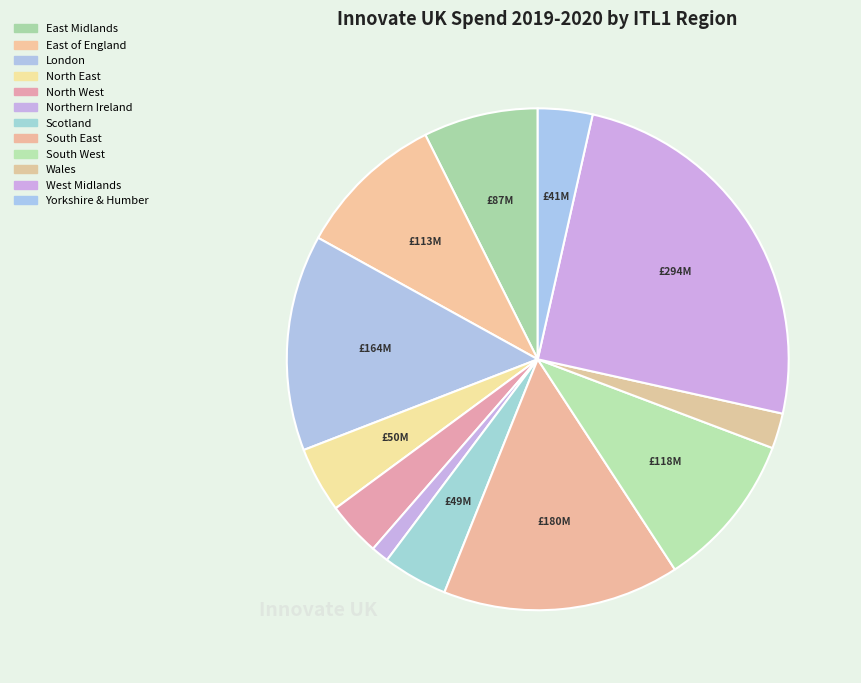

What is the total percentage of East Midlands and Scotland?

11.6%